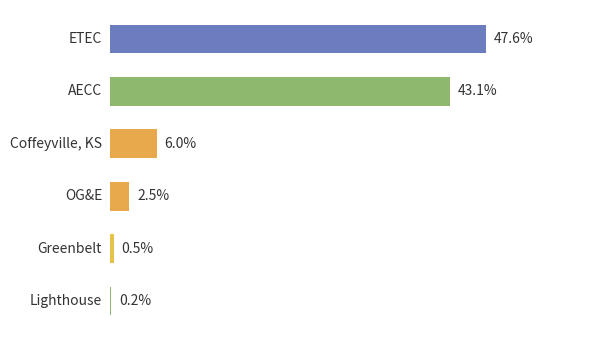

What is the sum of all values?

100.0